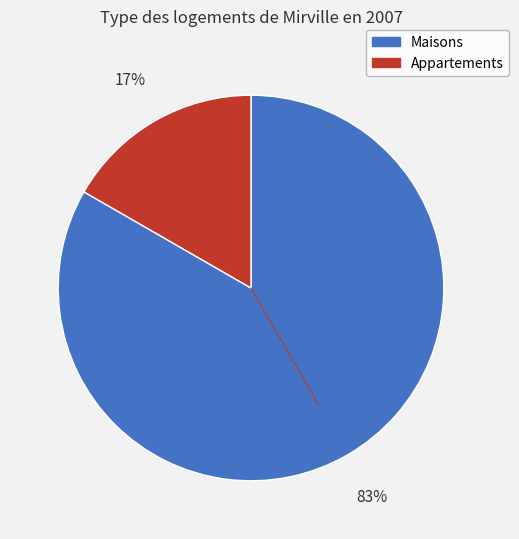

How many slices are in this pie chart?

2